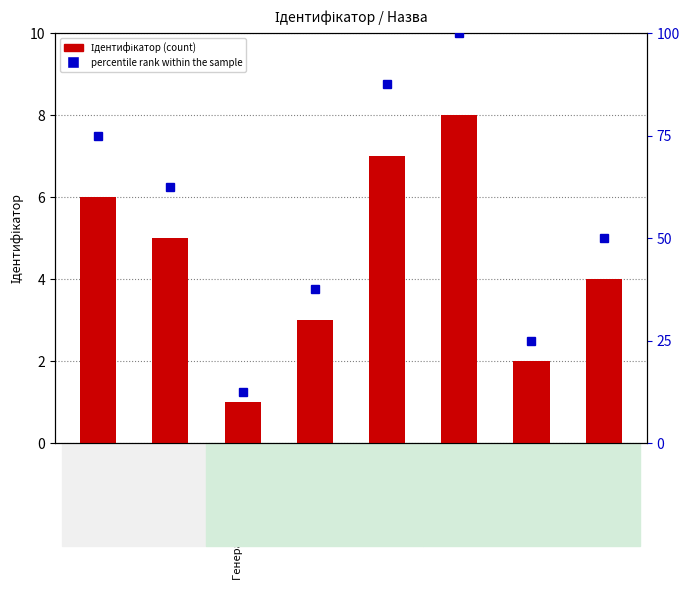

What position from the right is Головний лікар?

5